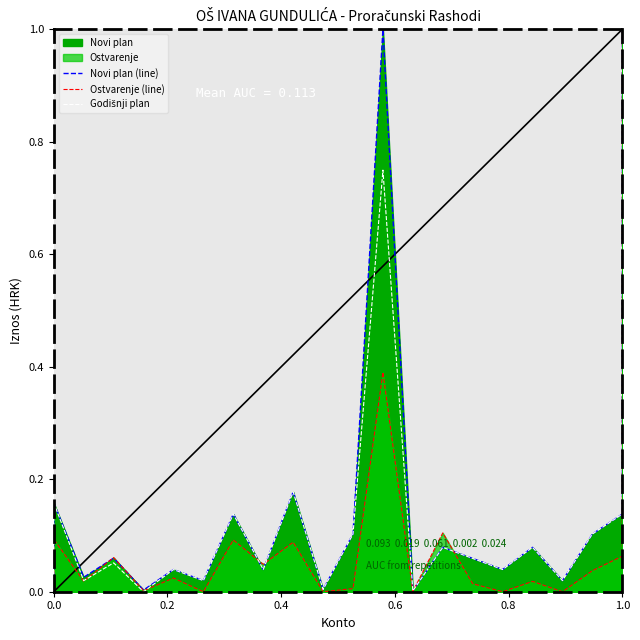

True or false: Novi plan (line) has more than 0 points higher than both neighbors.

True